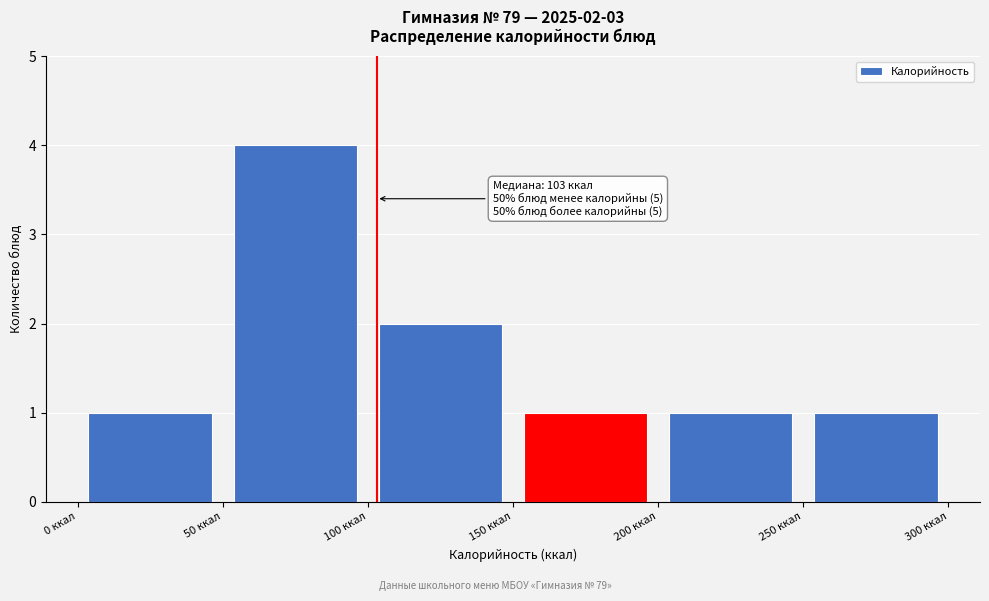

Over which range of the x-axis is the bar tallest?

50 to 100